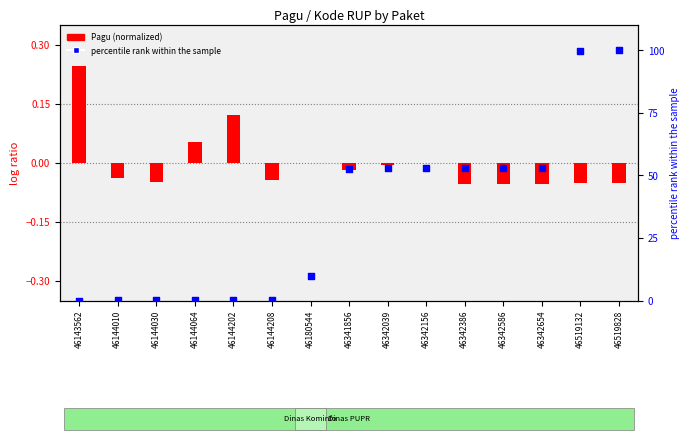

Is the value of percentile rank within the sample at 46519132 greater than the value of Pagu (normalized) at 46342386?

Yes